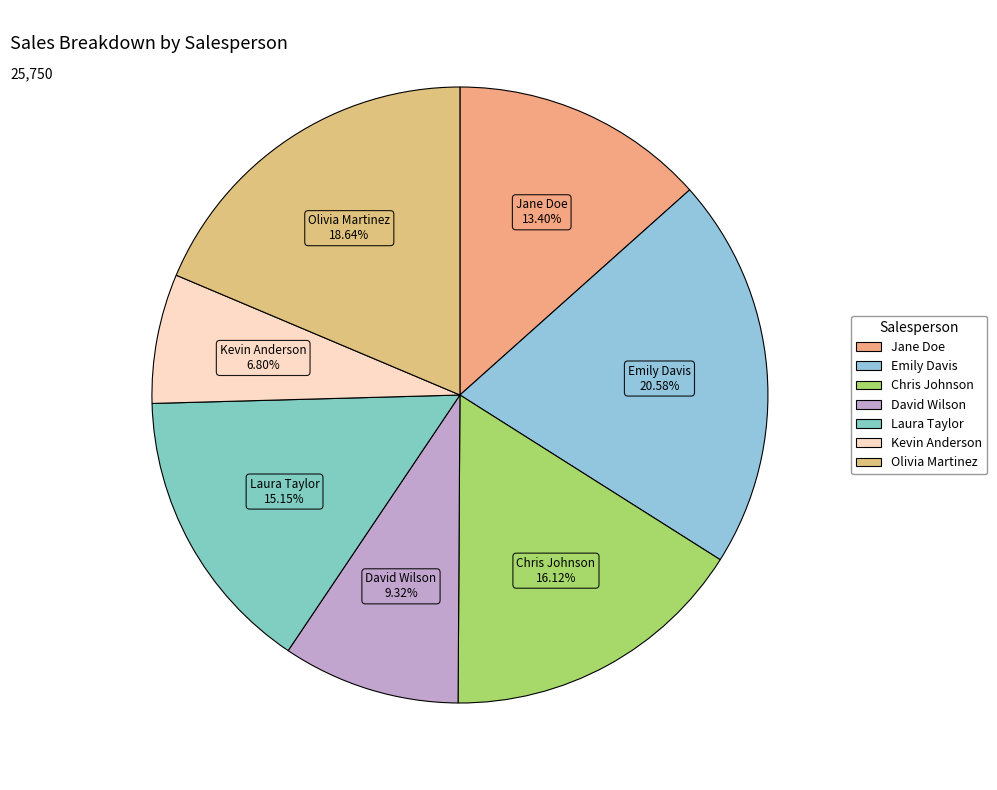

Which has a higher value, Olivia Martinez or Chris Johnson?

Olivia Martinez